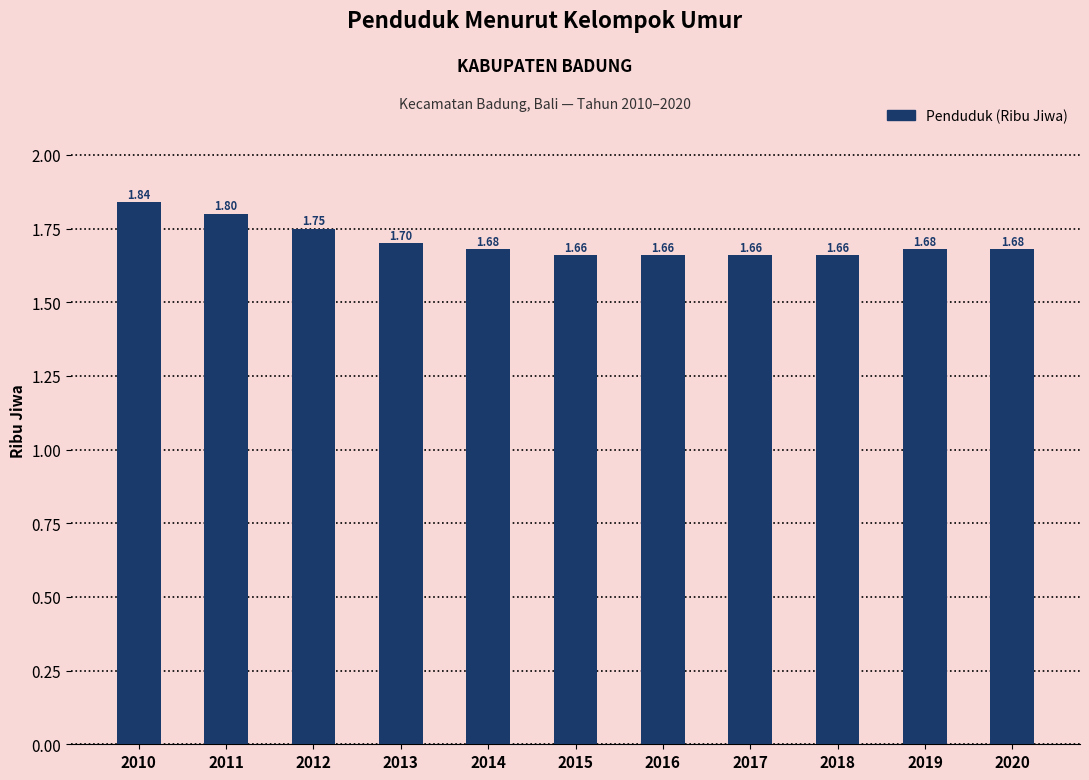

What is the difference between the maximum and second lowest values?

0.2